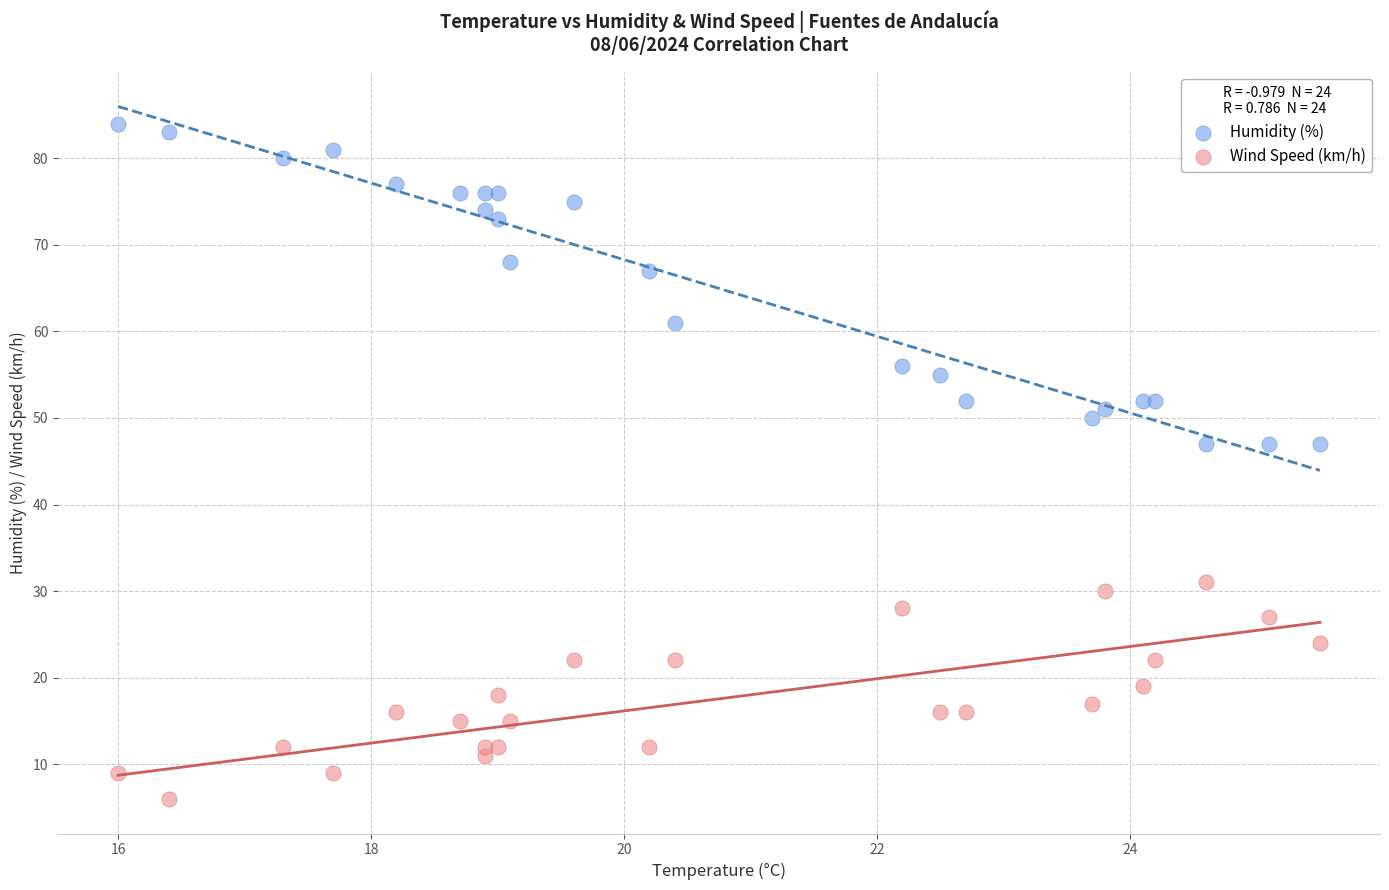

Which series contains the highest Y value?

Humidity (%)